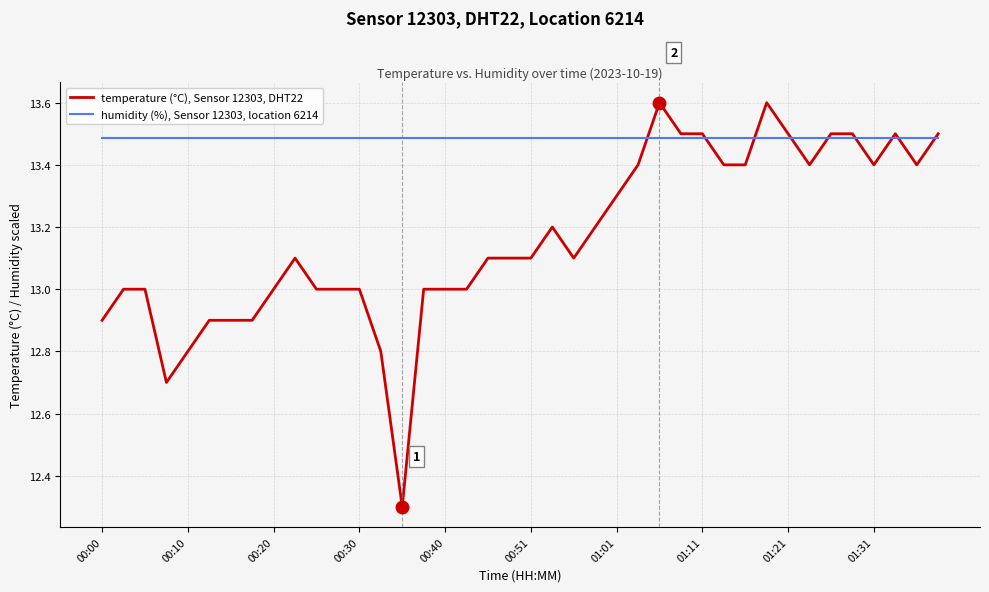

List the series in order of their peak value, highest first.

temperature (°C), Sensor 12303, DHT22, humidity (%), Sensor 12303, location 6214